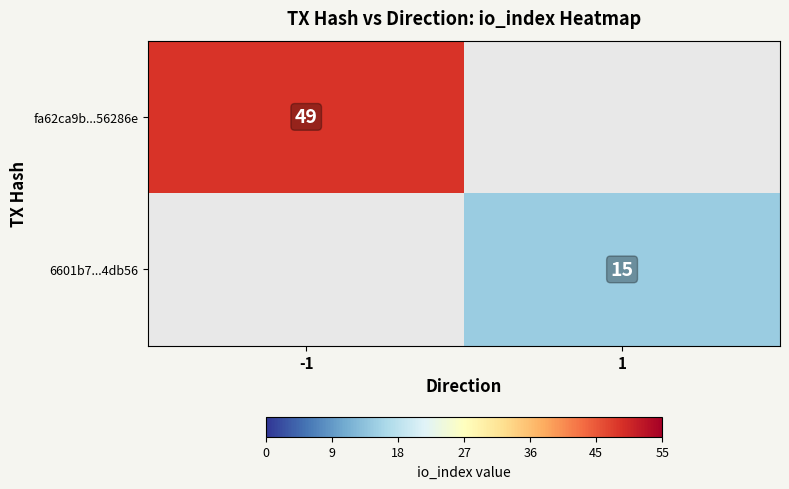

The fa62ca9b...56286e series shows 23 at -1. True or false?

False